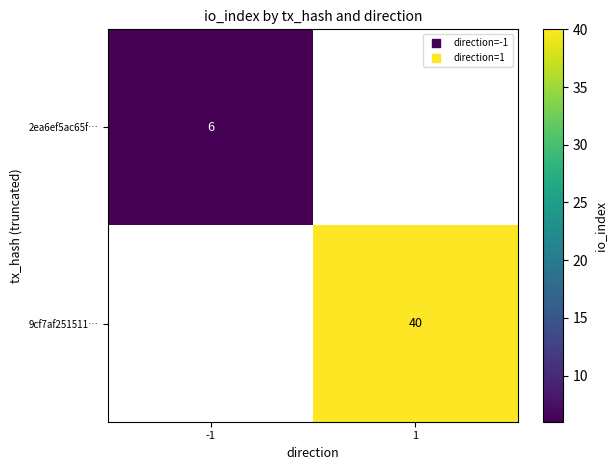

What is the smallest value displayed?

6.0